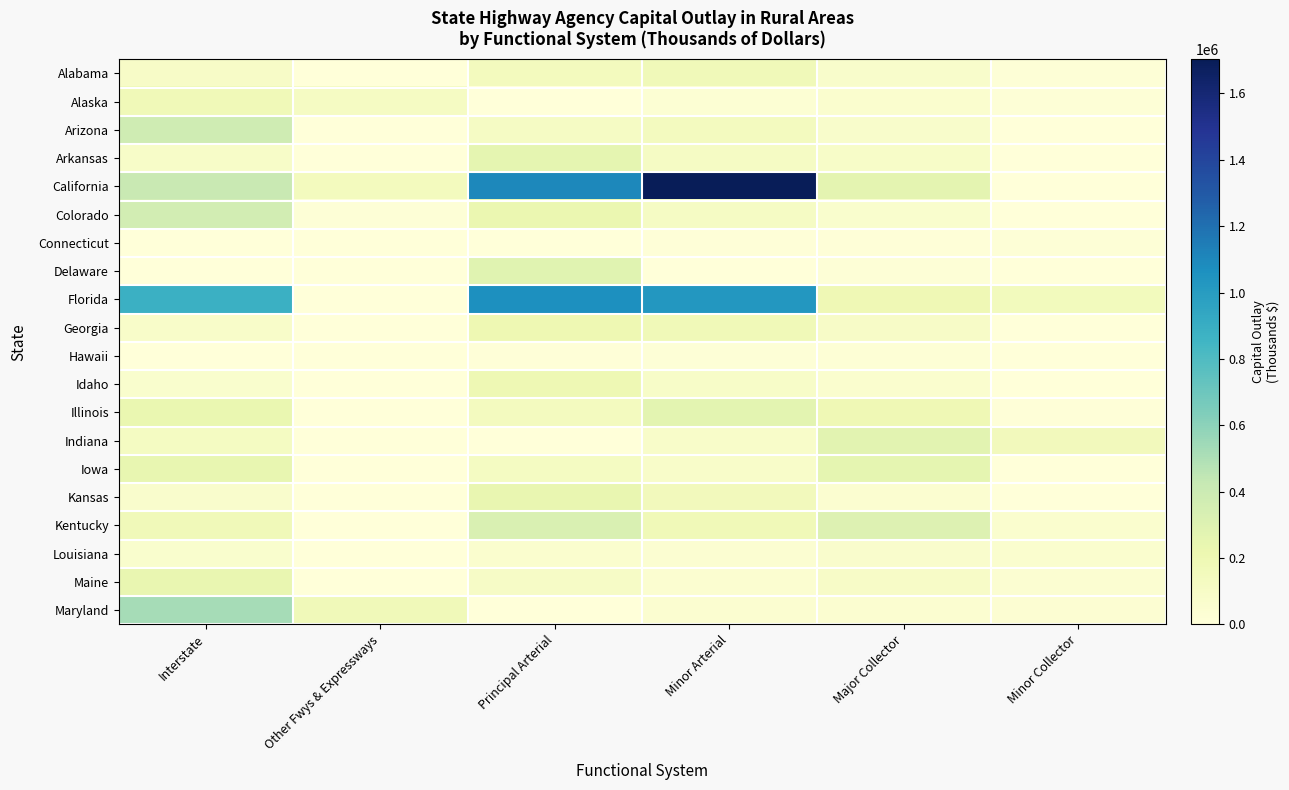

At how many categories does at least one series exceed 1367631?

1